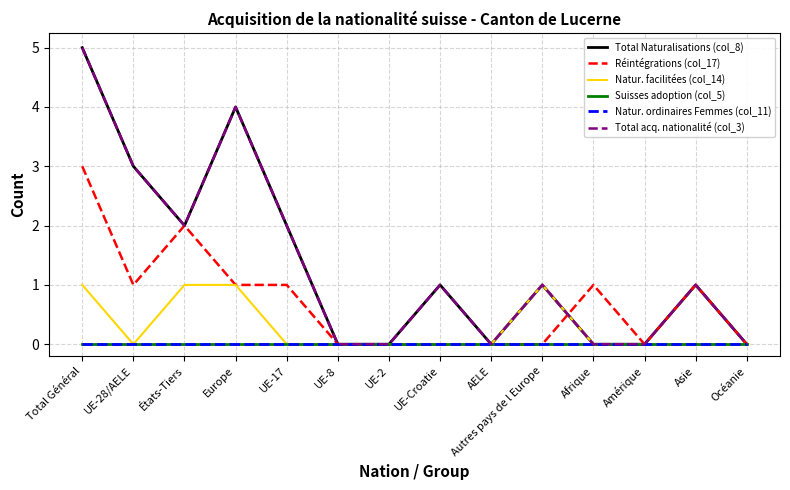

How many interior local valleys does the Total acq. nationalité (col_3) series have?

2